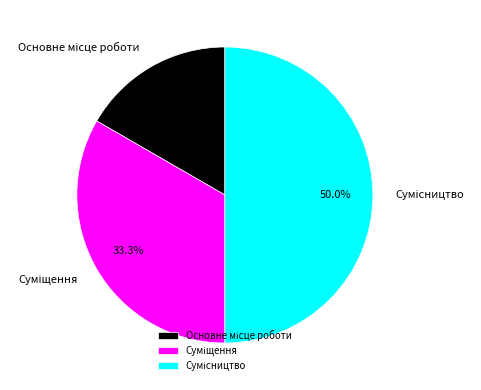

What portion of the pie excludes Сумісництво?

50.0%